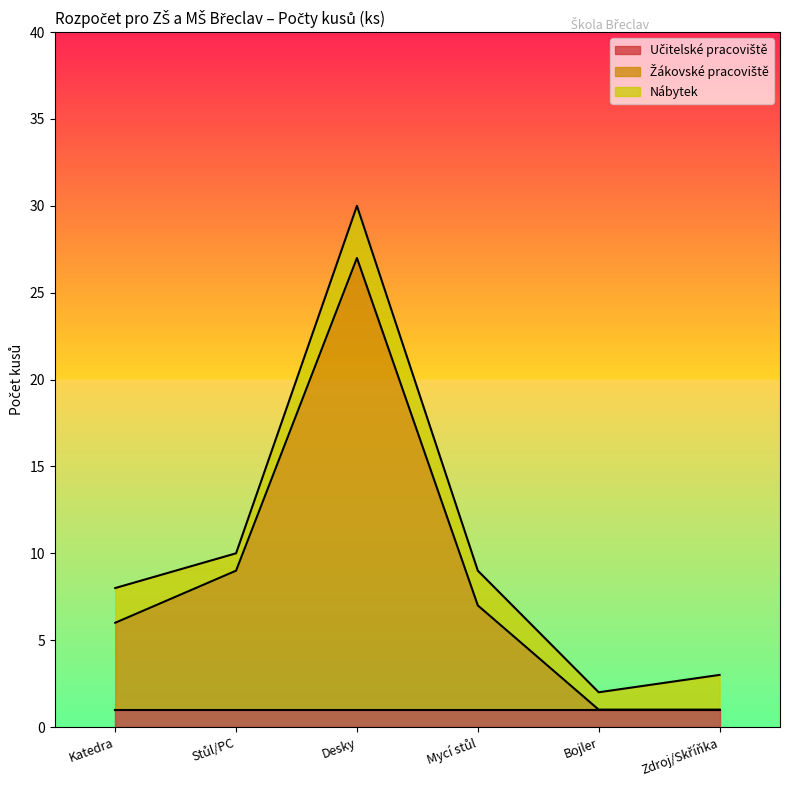

At which label does Žákovské pracoviště reach its minimum?

Bojler